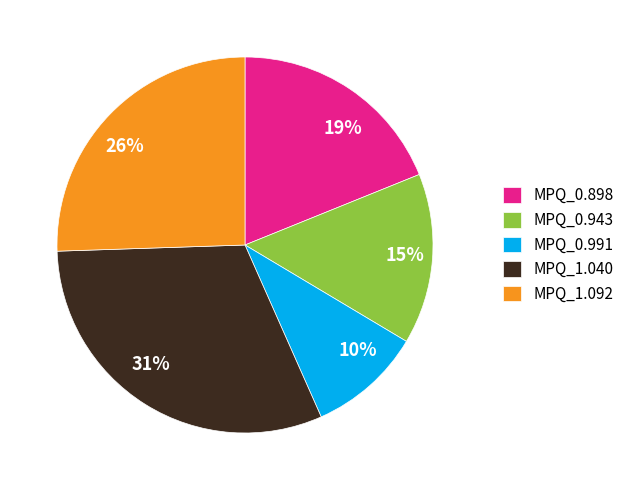

To the nearest percent, what is the difference between the 26% and 10% slice percentages?

16%